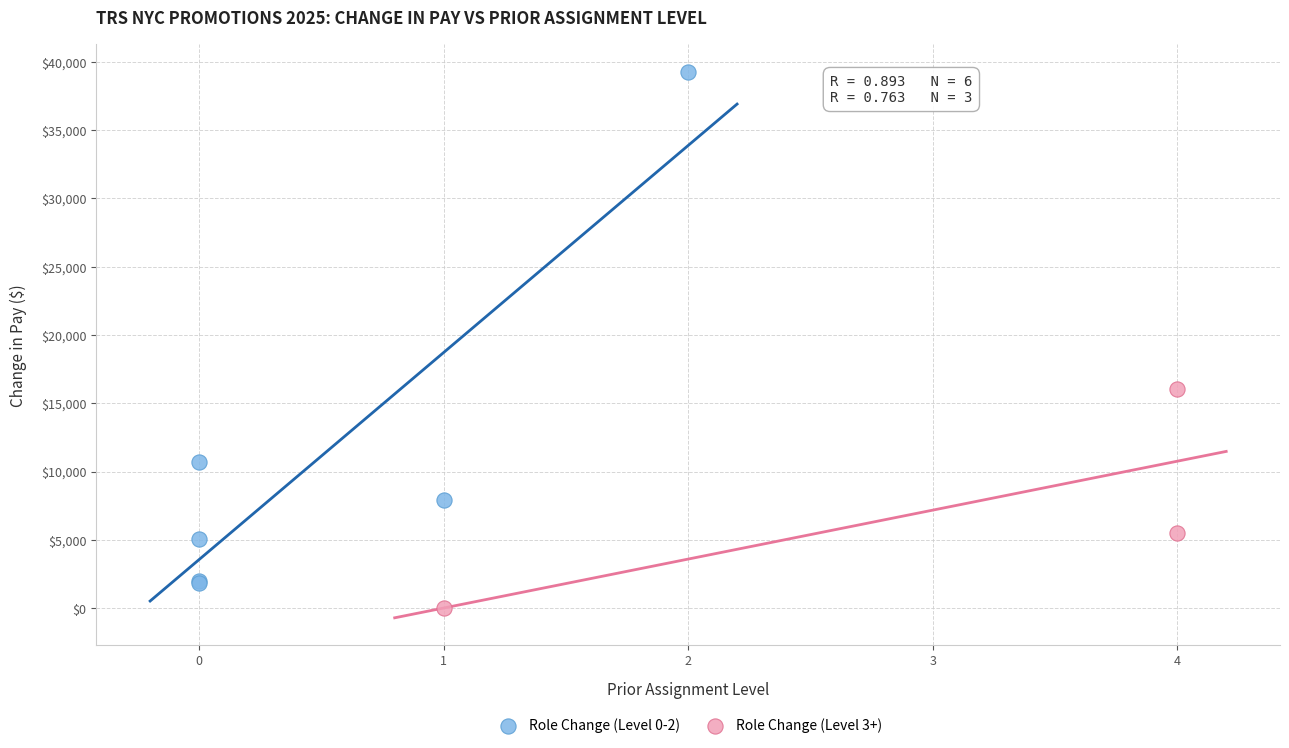

Which series contains the lowest Y value?

Role Change (Level 3+)